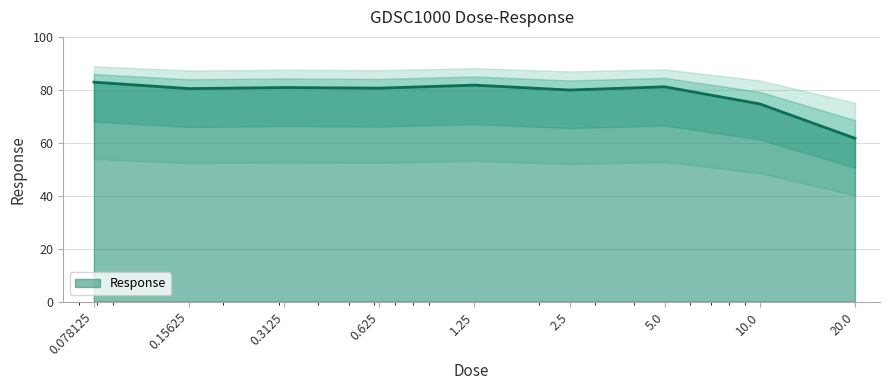

List the labels in order of value, smallest first.

20.0, 10.0, 2.5, 0.15625, 0.625, 0.3125, 5.0, 1.25, 0.078125